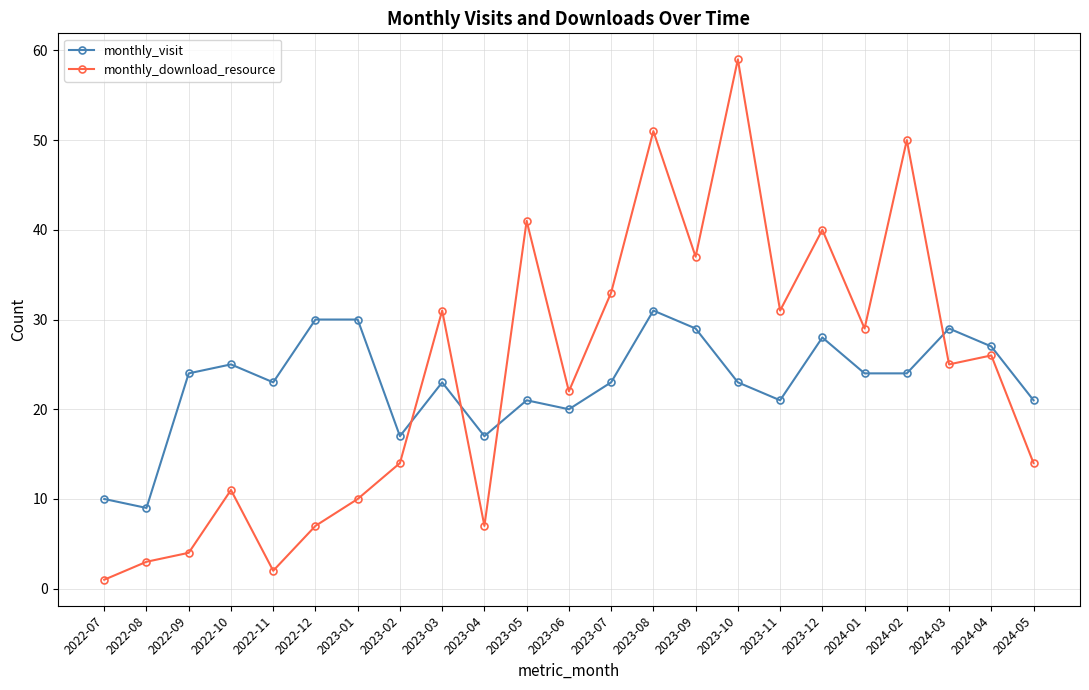

What is the value of the monthly_download_resource point at the 19th from the left?

29